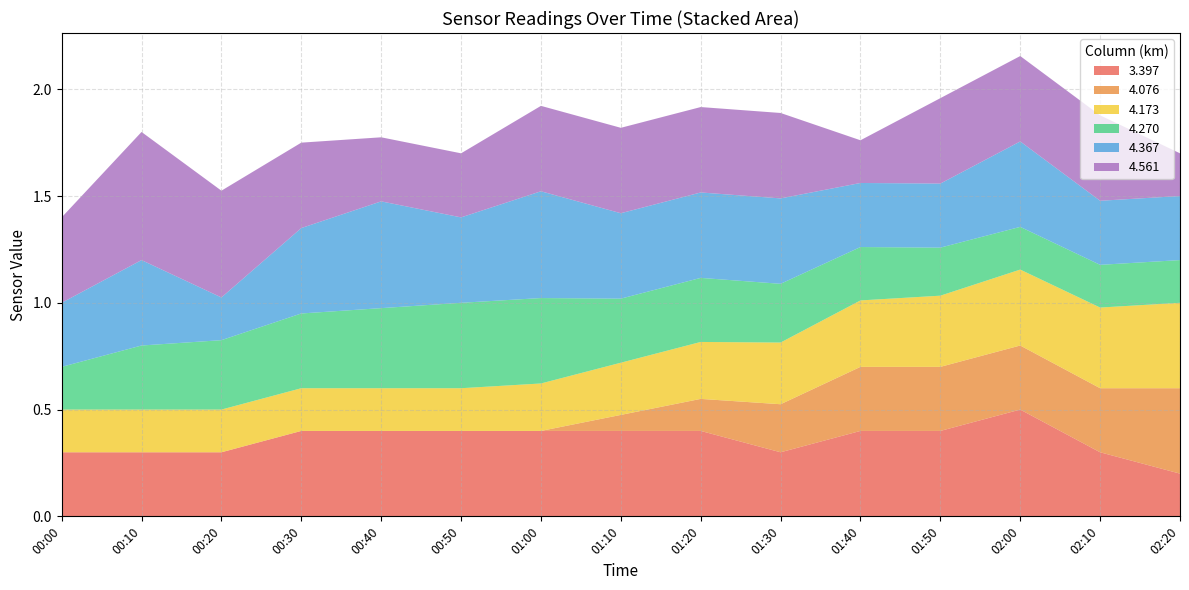

What is the total value across all series at 00:10?

1.8